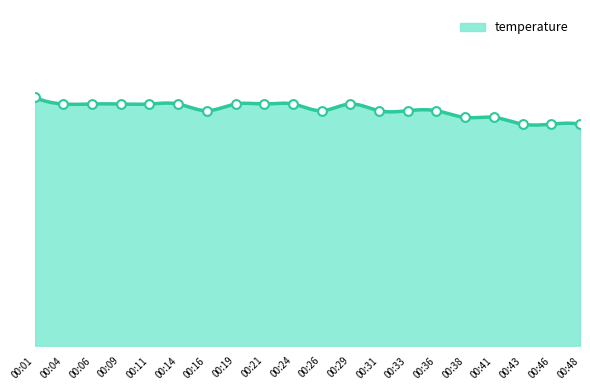

What is the change in value from 00:41 to 00:43?

-0.1